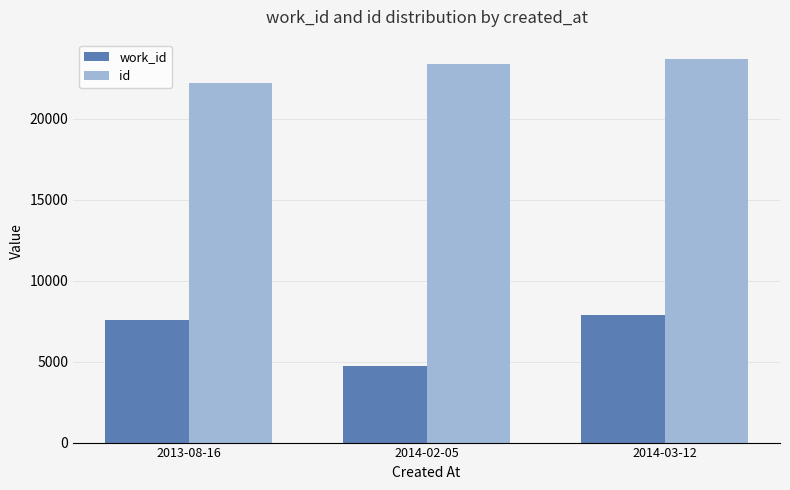

What is the difference between the id values at 2013-08-16 and 2014-03-12?

1468